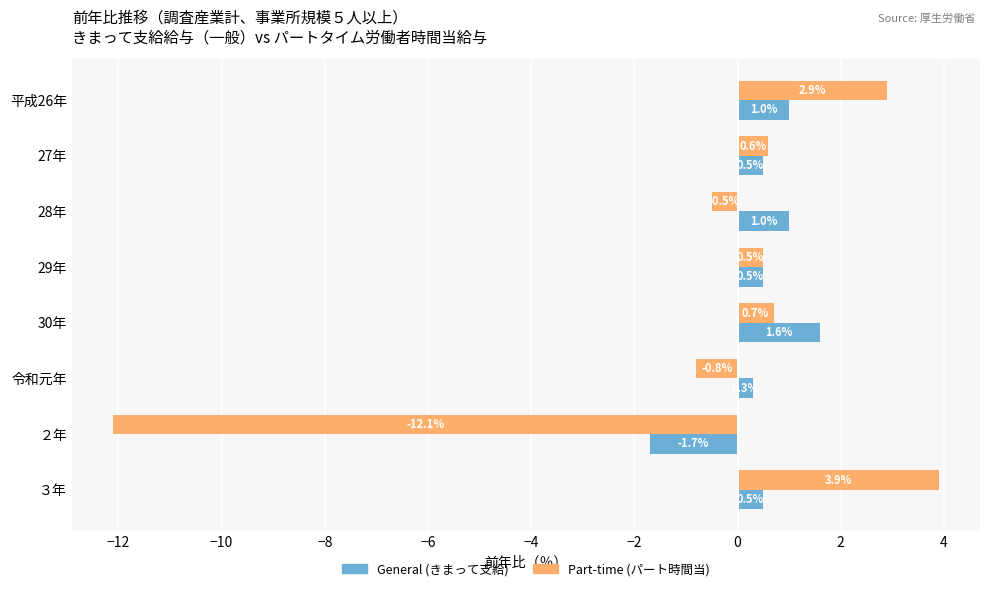

List the series in order of their peak value, highest first.

Part-time (パート時間当), General (きまって支給)